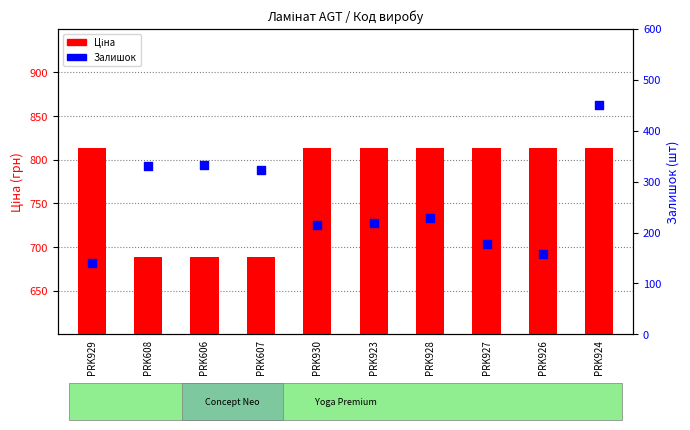

At which category is the sum across all series the highest?

PRK924